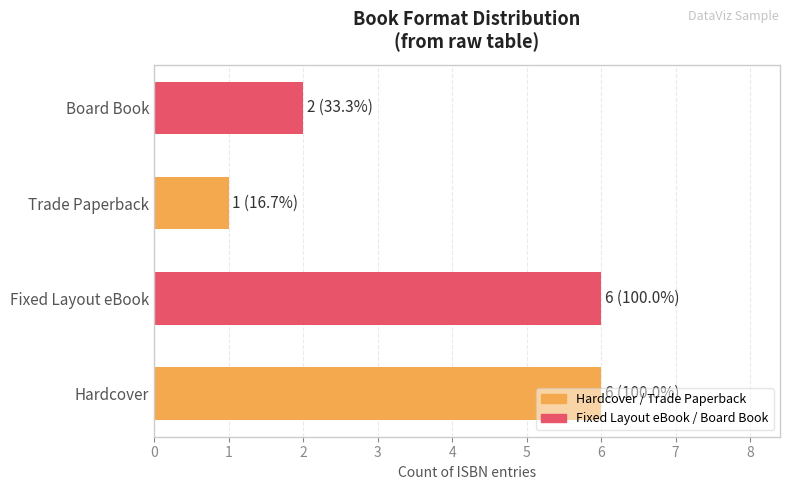

The value at Board Book is 2. True or false?

True